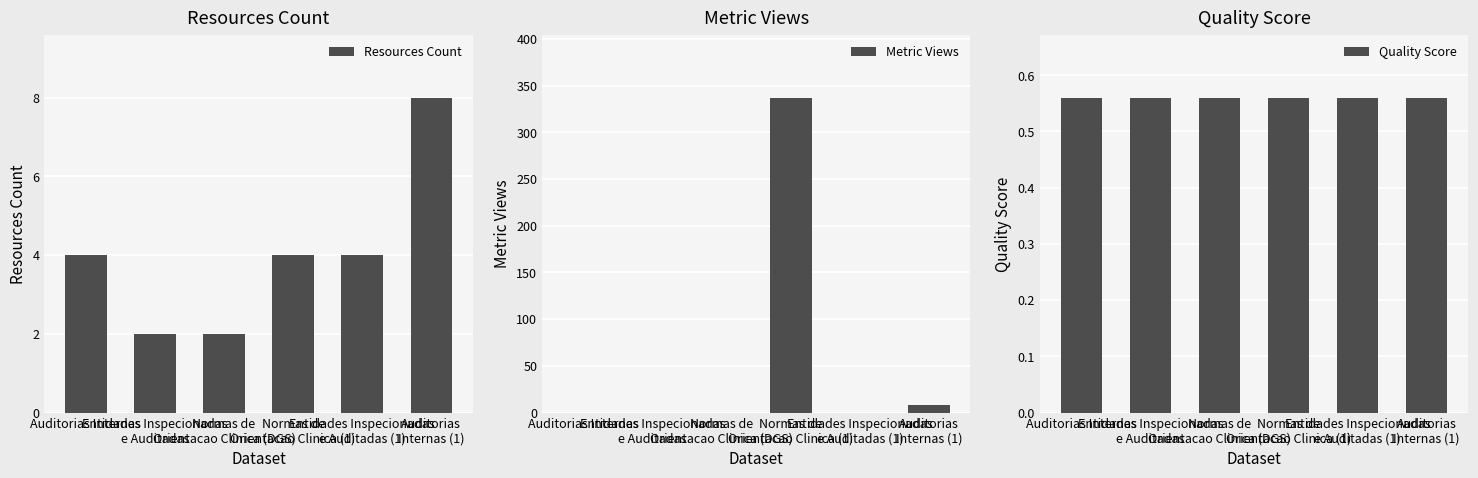

What is the average value of the Resources Count series?

4